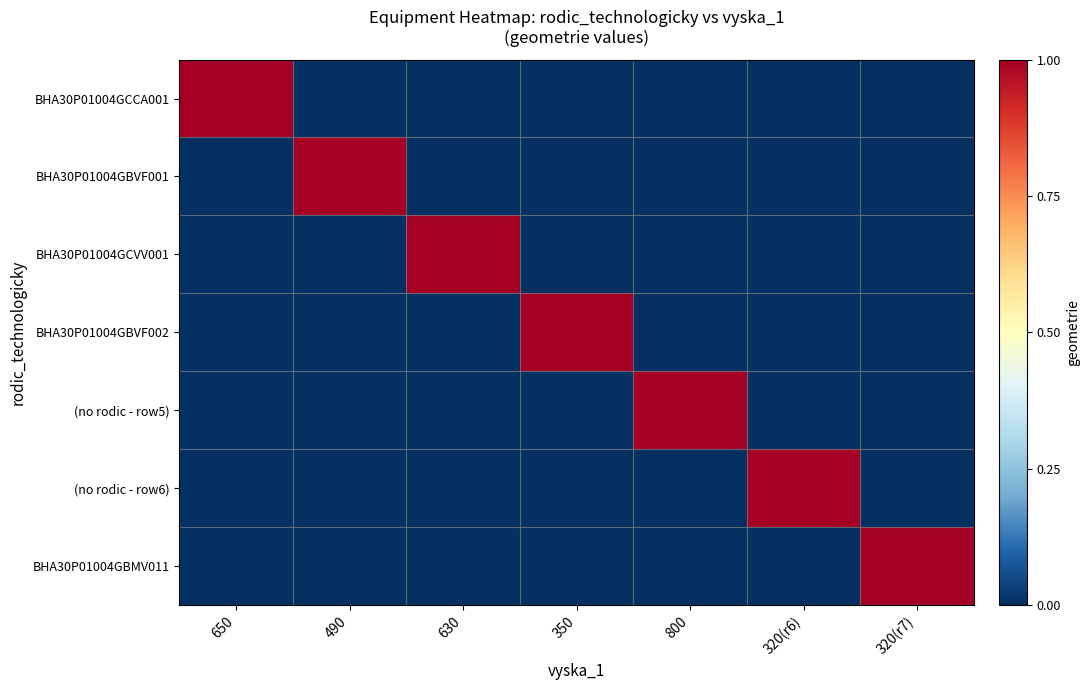

Reading left to right, what are all the values shown in this chart?

BHA30P01004GCCA001: 650=1	490=0	630=0	350=0	800=0	320(r6)=0	320(r7)=0
BHA30P01004GBVF001: 650=0	490=1	630=0	350=0	800=0	320(r6)=0	320(r7)=0
BHA30P01004GCVV001: 650=0	490=0	630=1	350=0	800=0	320(r6)=0	320(r7)=0
BHA30P01004GBVF002: 650=0	490=0	630=0	350=1	800=0	320(r6)=0	320(r7)=0
(no rodic - row5): 650=0	490=0	630=0	350=0	800=1	320(r6)=0	320(r7)=0
(no rodic - row6): 650=0	490=0	630=0	350=0	800=0	320(r6)=1	320(r7)=0
BHA30P01004GBMV011: 650=0	490=0	630=0	350=0	800=0	320(r6)=0	320(r7)=1